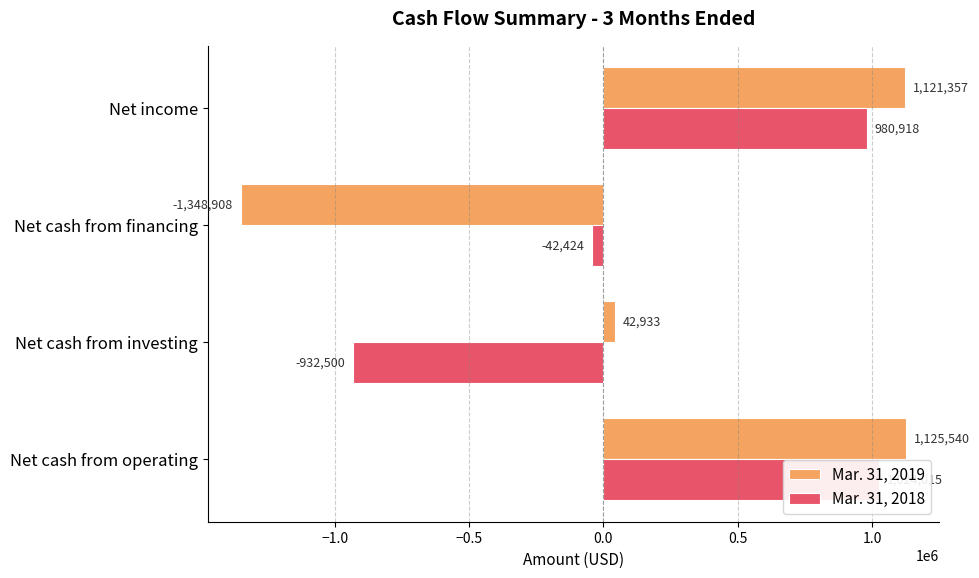

True or false: Mar. 31, 2018 has a value of 1581787 at Net income.

False